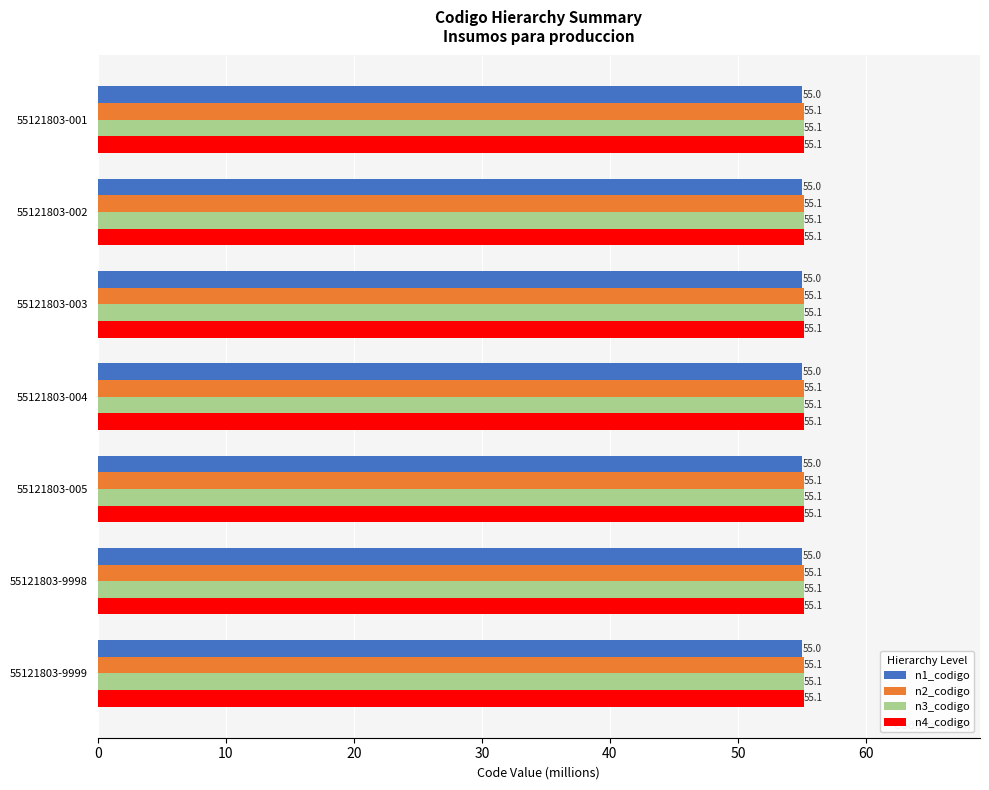

The n1_codigo series shows 16.9 at 55121803-003. True or false?

False